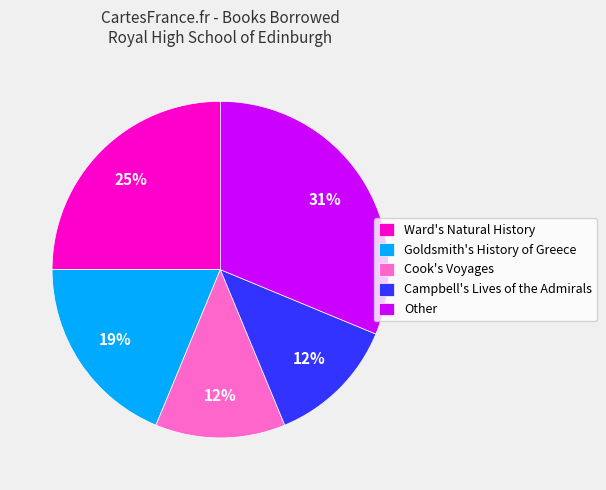

Which slice is the largest?

Other